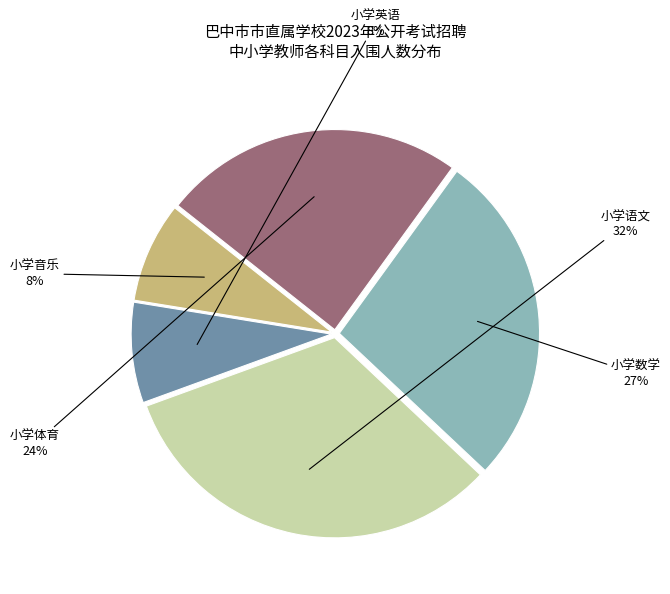

To the nearest percent, what is the average slice percentage?

20%